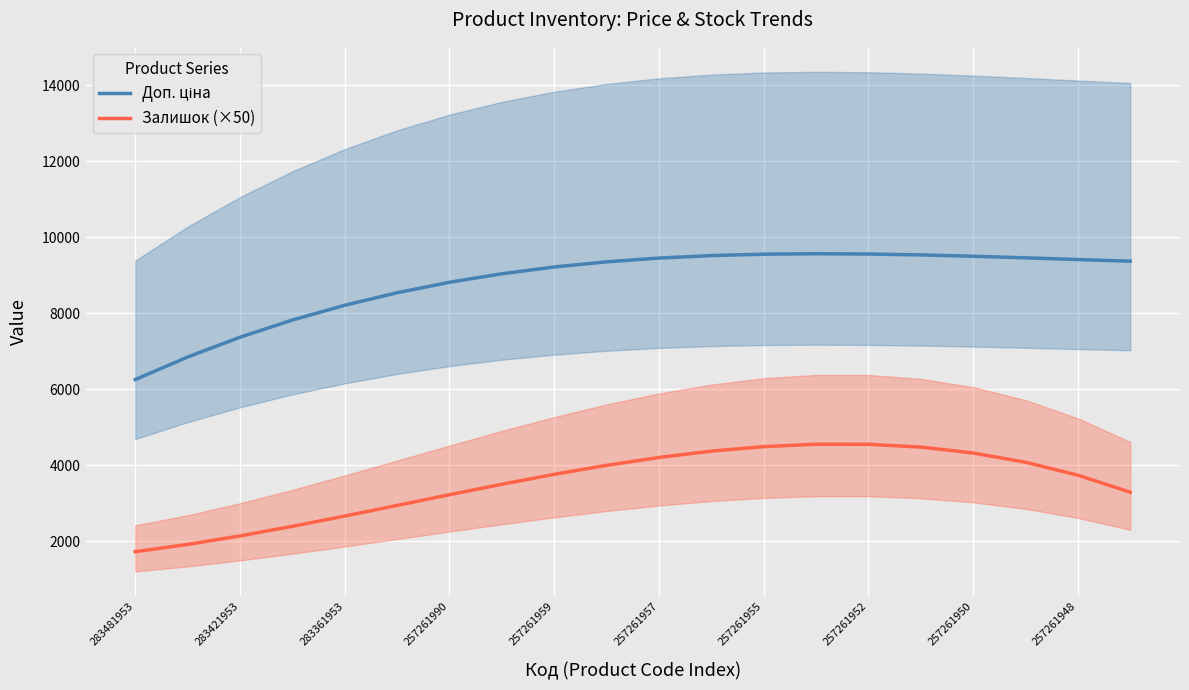

How many lines are shown in the chart?

2